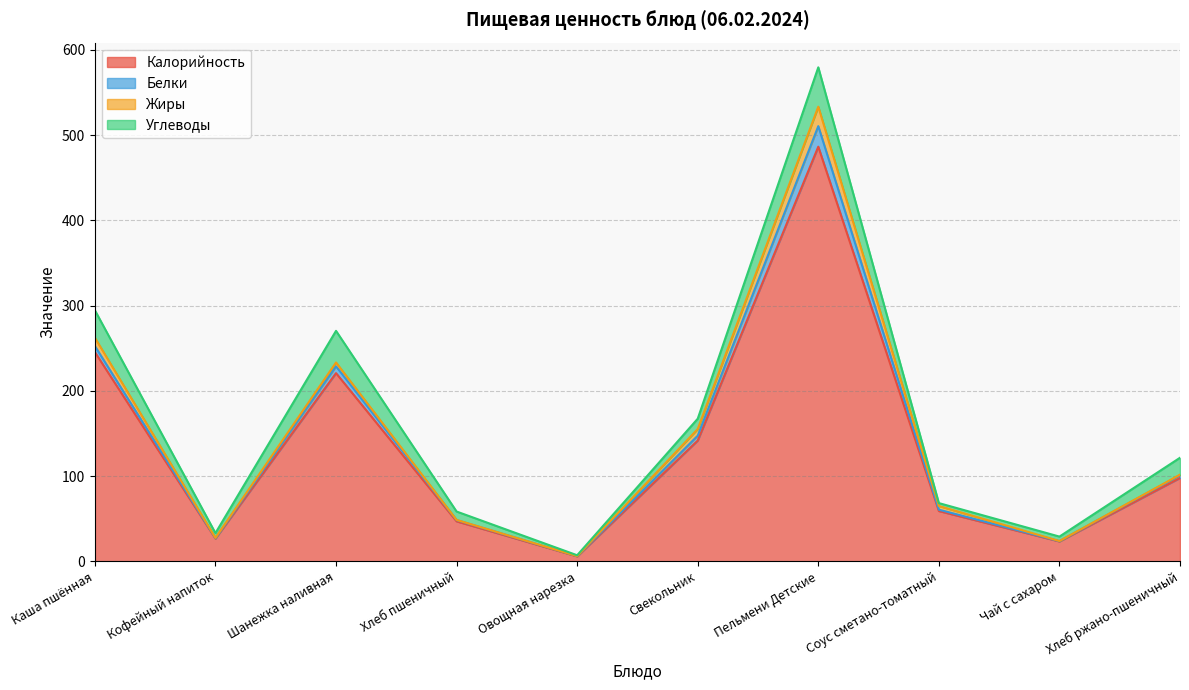

At which label does Белки first exceed 101?

Каша пшённая